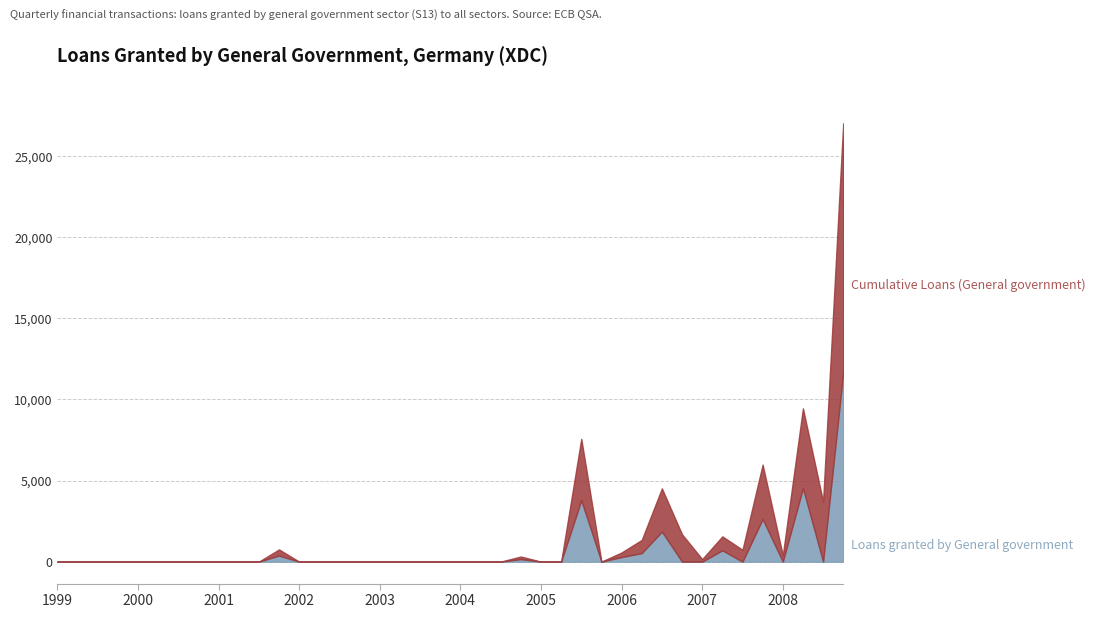

List the series in order of their peak value, highest first.

Cumulative Loans (General government), Loans granted by General government